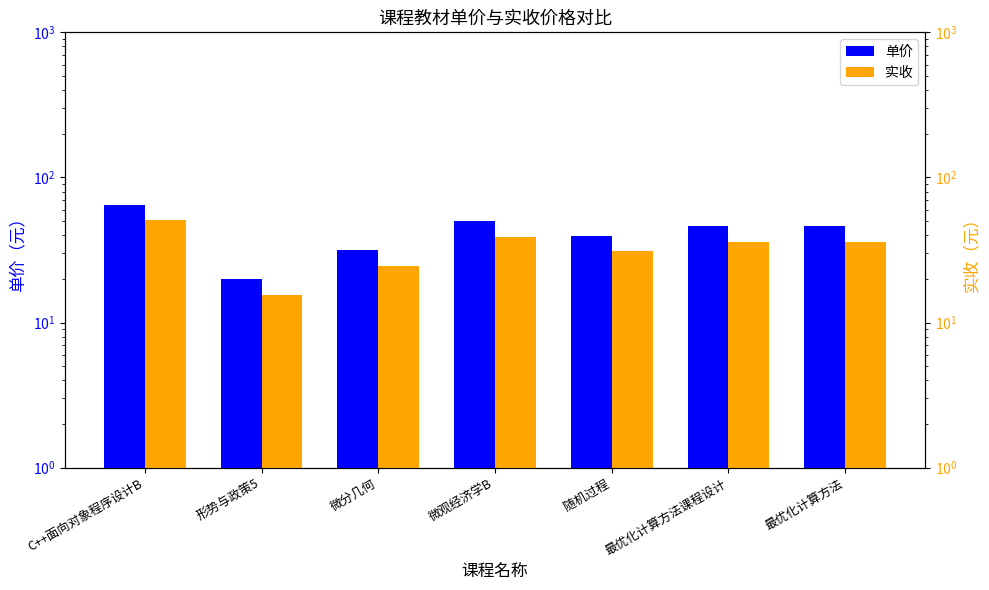

Reading left to right, what are all the values shown in this chart?

单价: 65.0	20.0	31.4	50.0	39.8	46.0	46.0
实收: 50.7	15.6	24.5	39.0	31.0	35.9	35.9